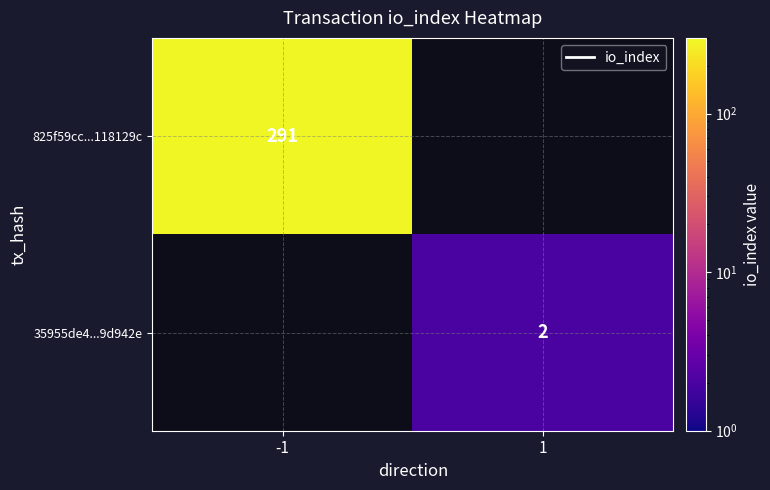

True or false: 35955de4...9d942e has a value of 2.0 at 1.

True